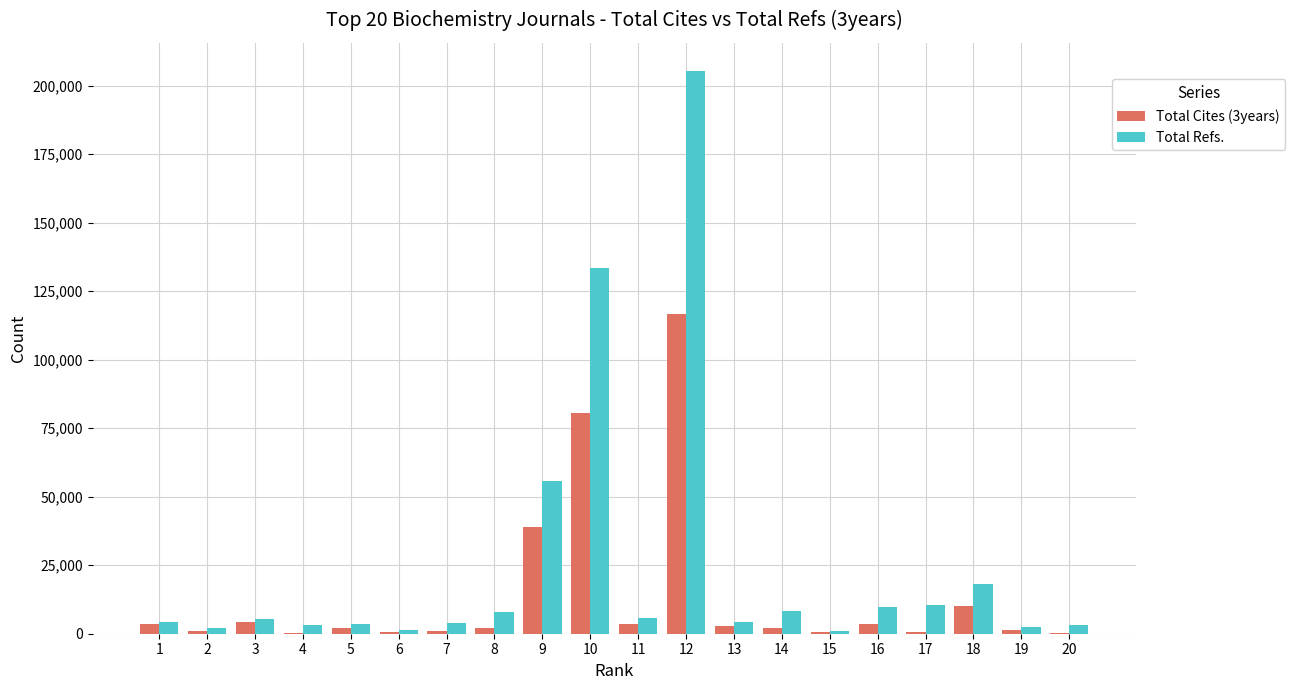

The value of Total Refs. at 18 is 18050. True or false?

True